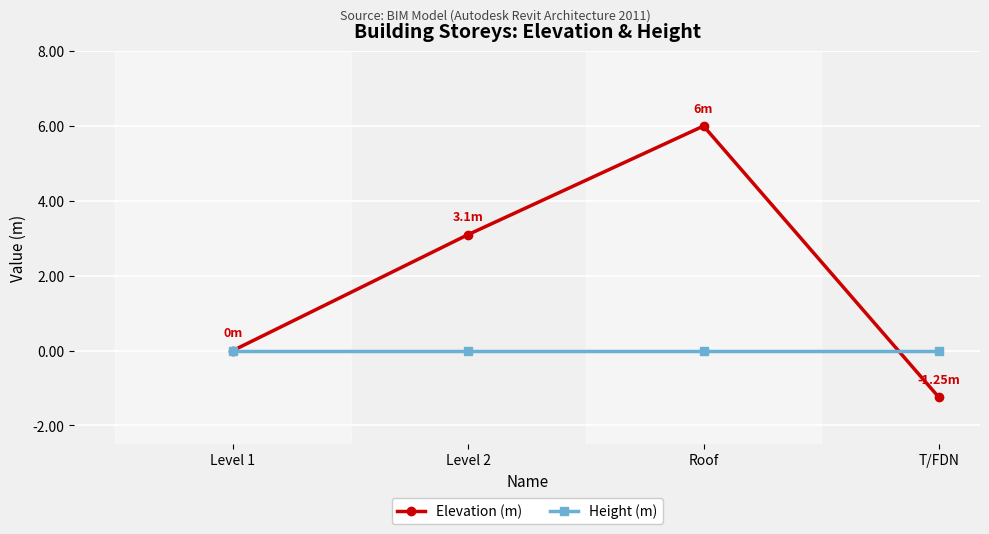

How many data points in Elevation (m) are less than 3?

2